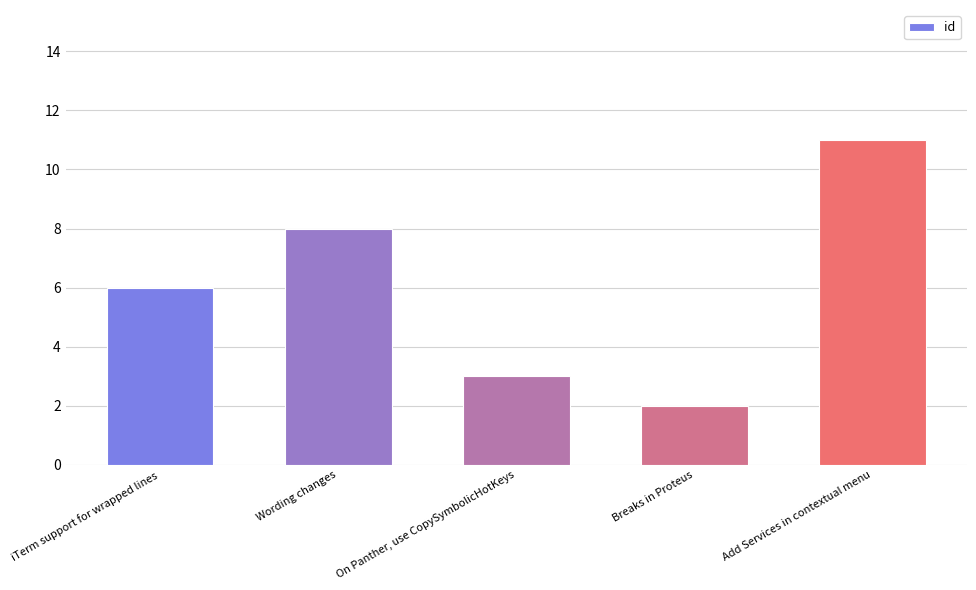

What is the sum of all values?

30